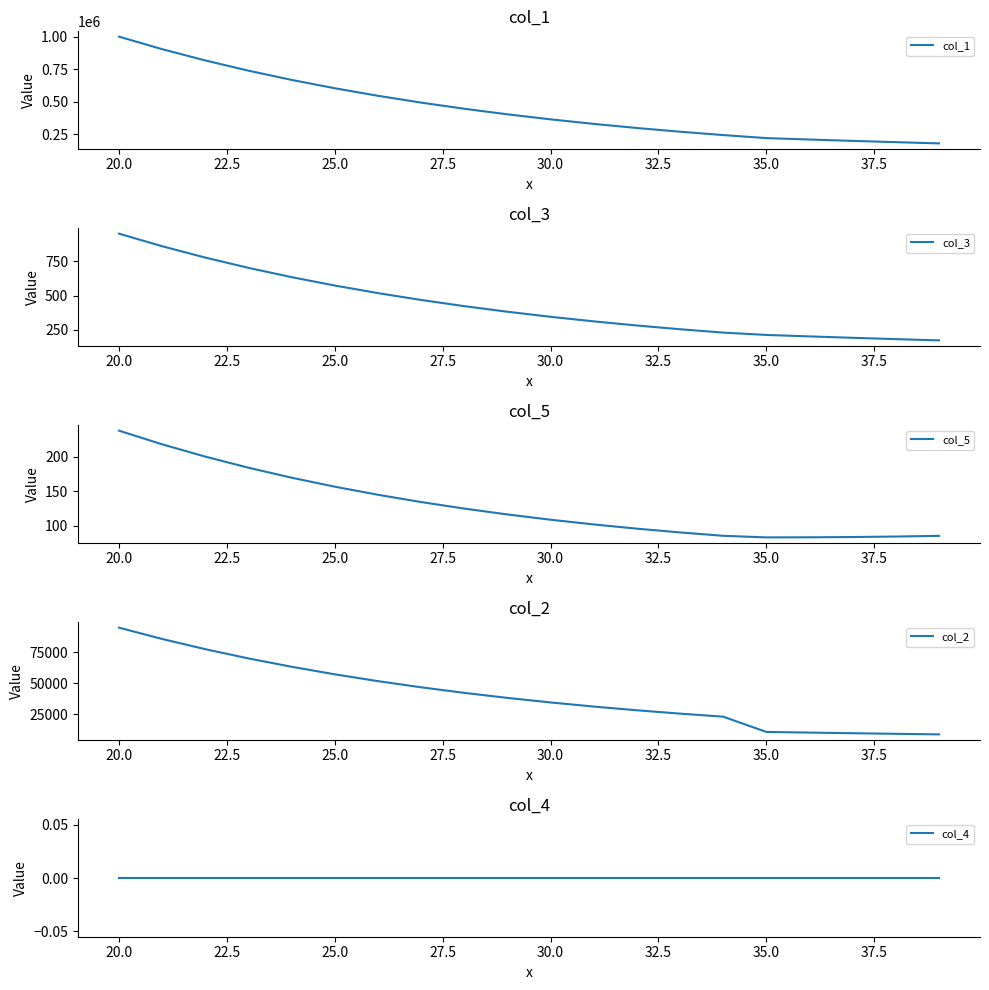

Where does the col_1 series first go above 401950?

20.0